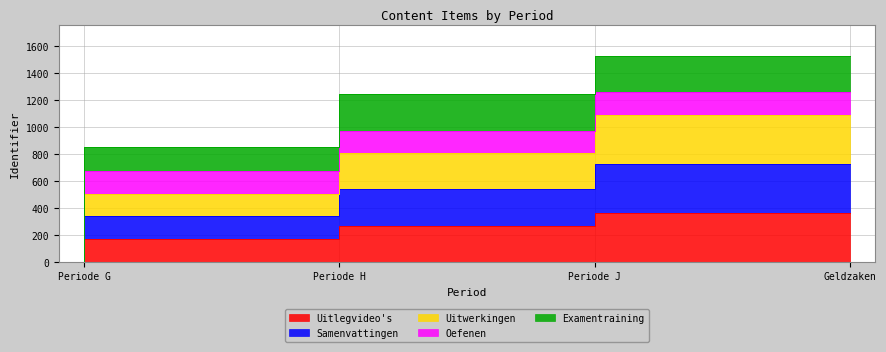

True or false: Uitwerkingen and Examentraining intersect in this chart.

False